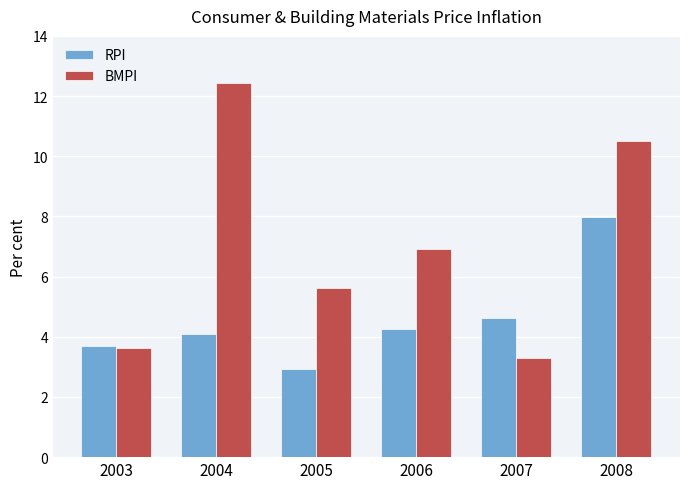

What is the difference between the highest and lowest values at 2004?

8.3